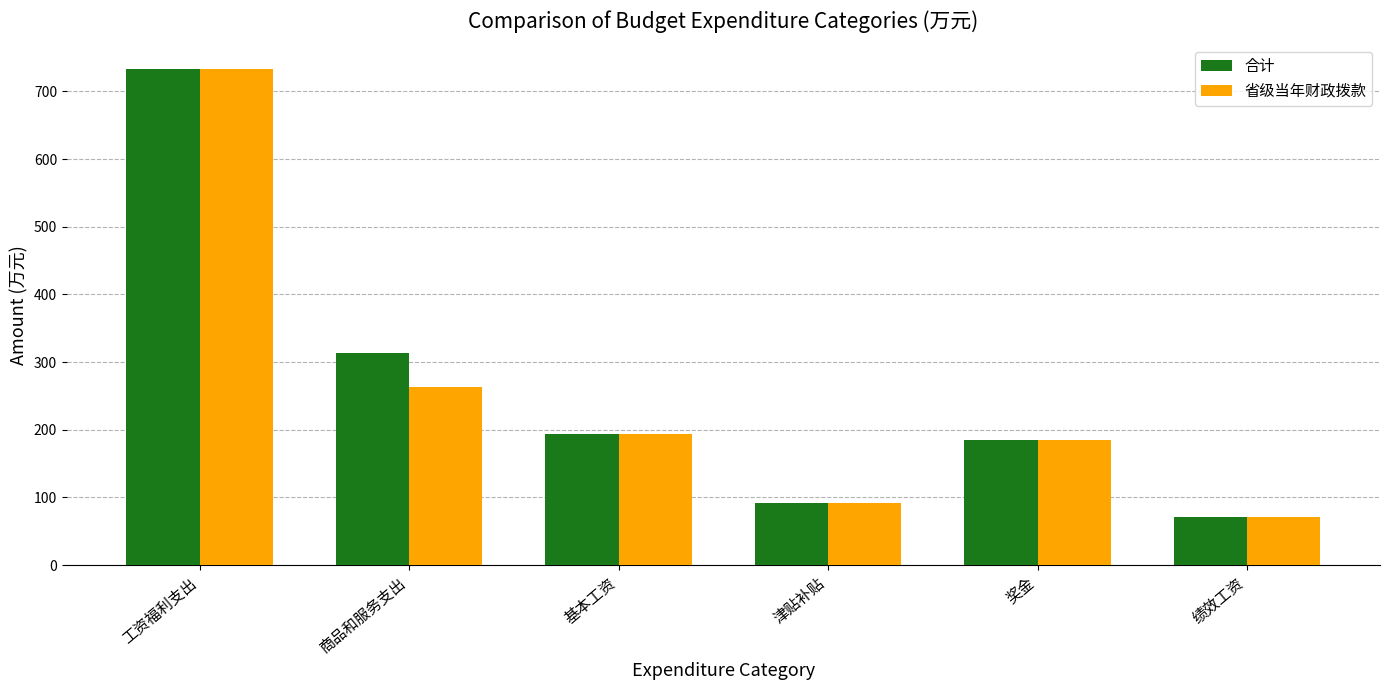

Which series has the largest total across all categories?

合计